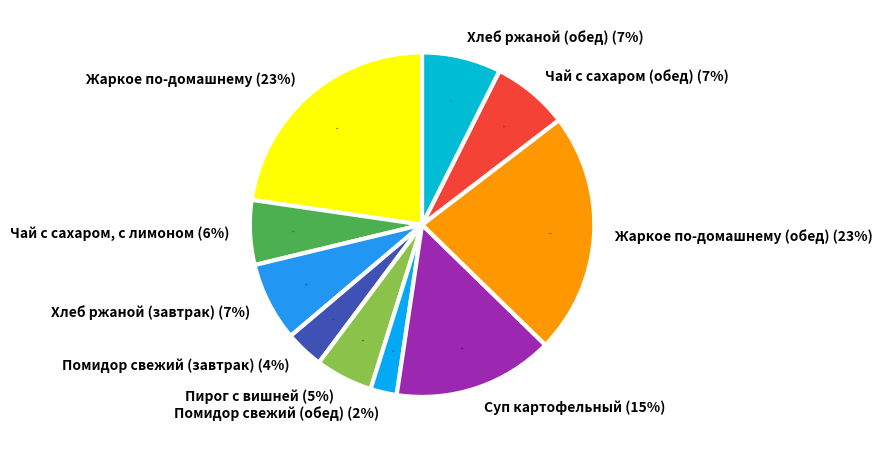

The Помидор свежий (завтрак) slice represents 14% of the pie. True or false?

False